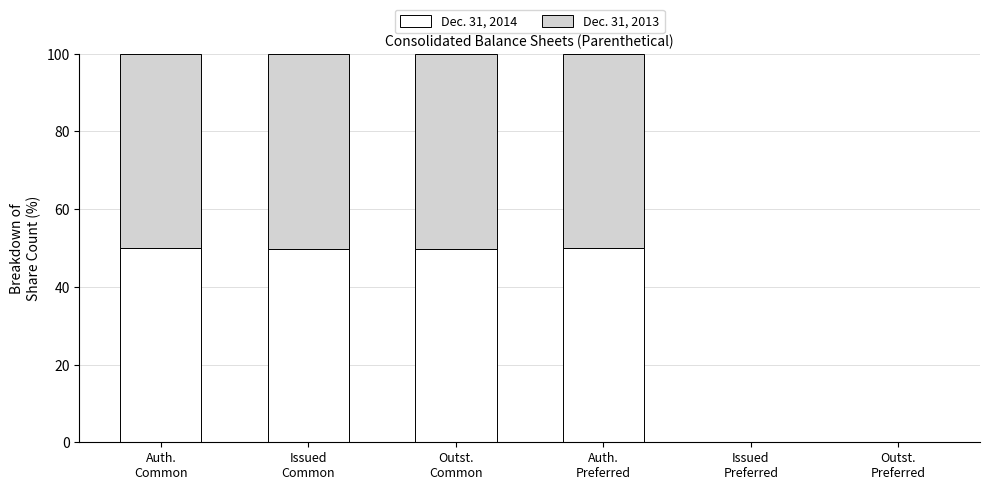

Is it true that Dec. 31, 2014 equals 49.6 at Outst.
Common?

True